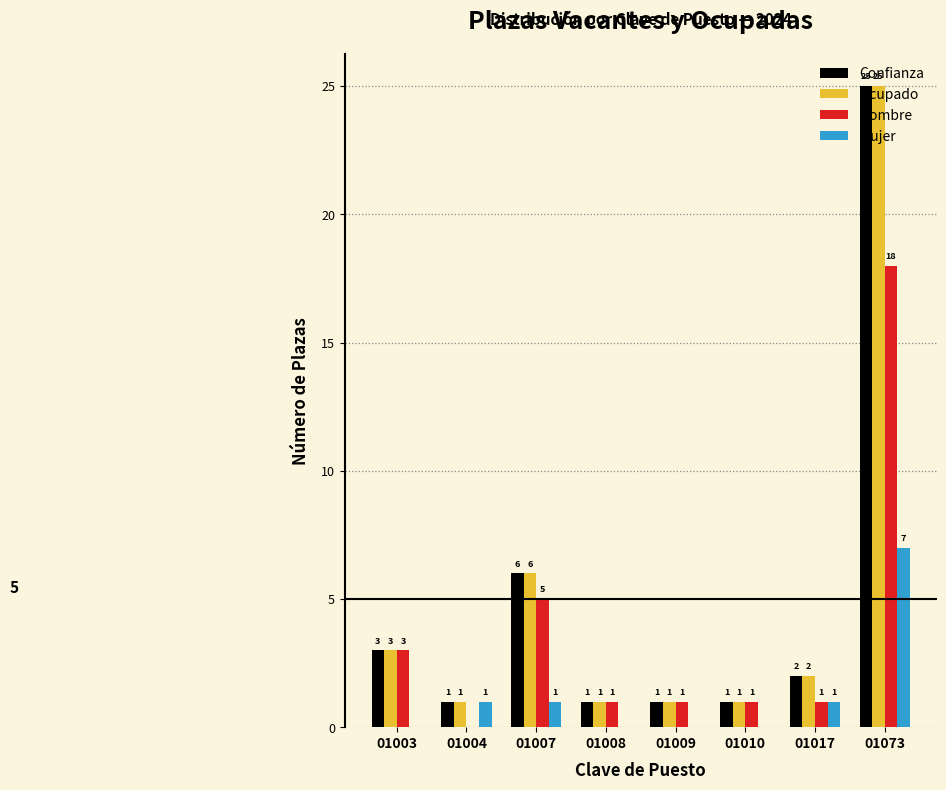

Is the value of Hombre at 01004 greater than the value of Ocupado at 01017?

No